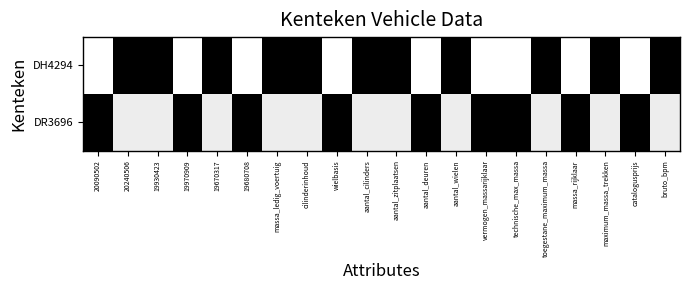

List the series in order of their peak value, highest first.

DH4294, DR3696